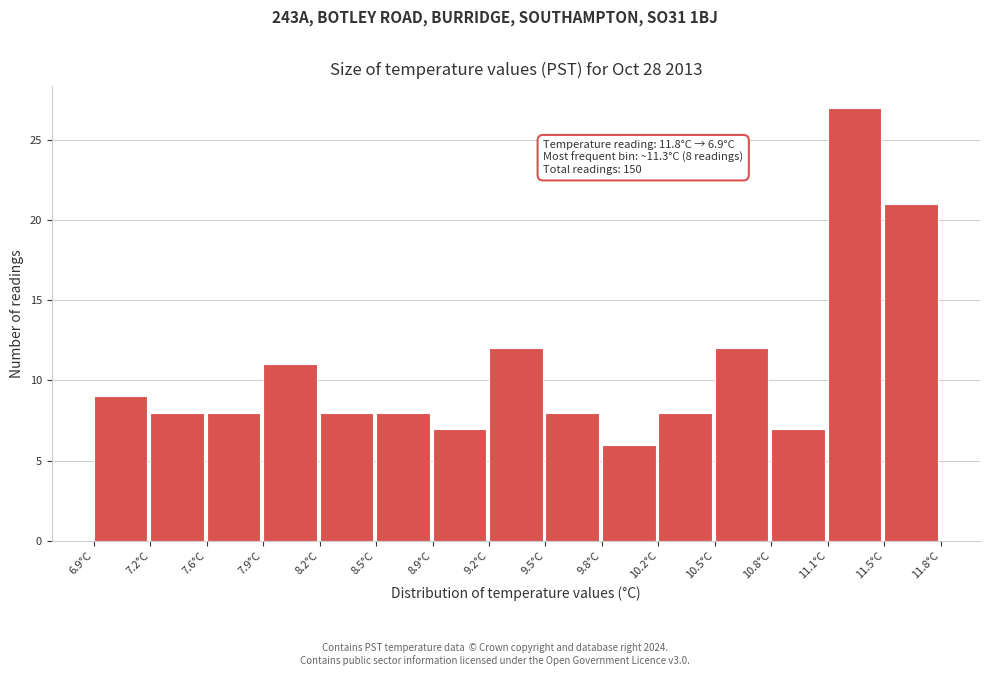

Over which range of the x-axis is the bar tallest?

11.15 to 11.45